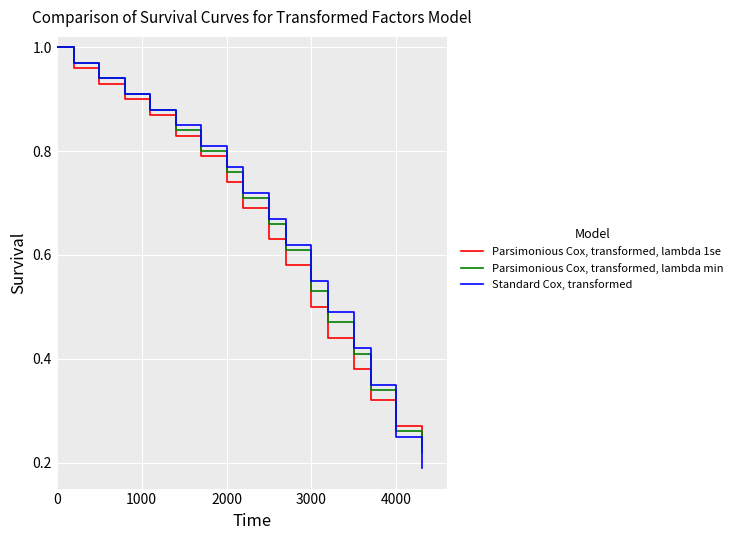

Which series has the largest range (max minus min)?

Standard Cox, transformed